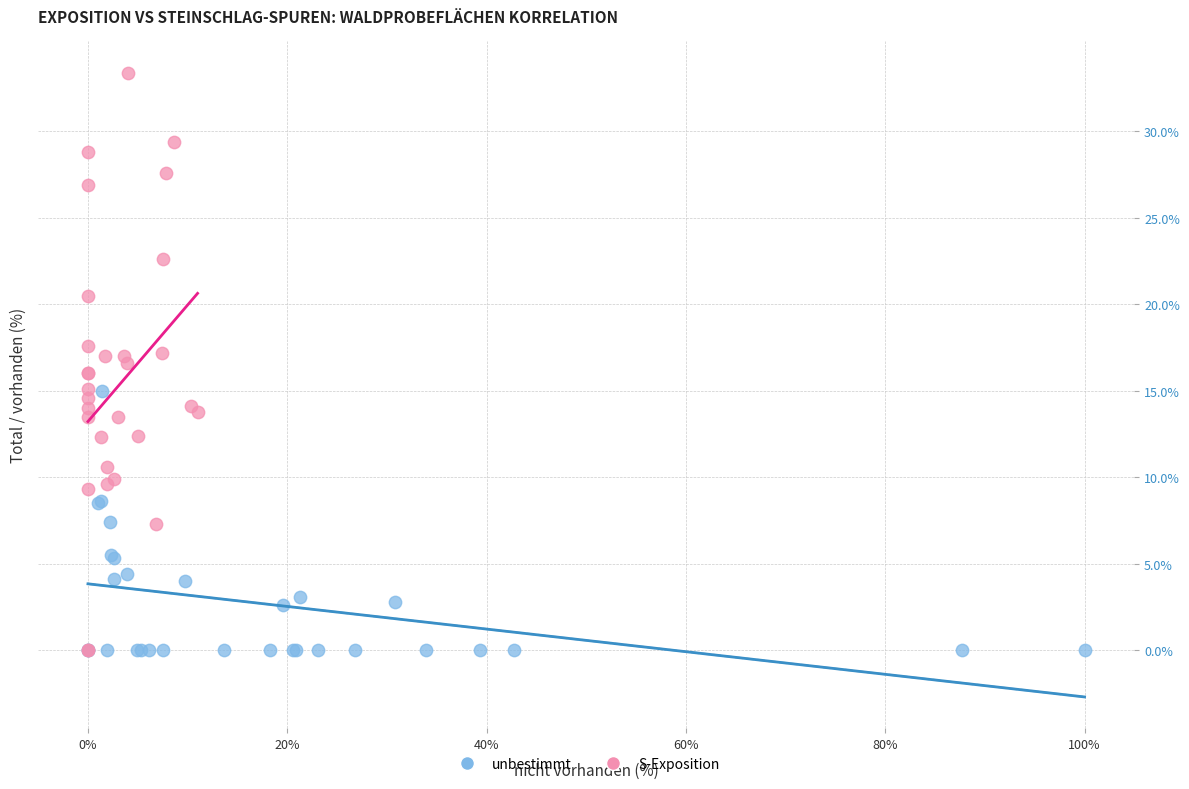

Which series reaches the maximum Y coordinate?

S-Exposition